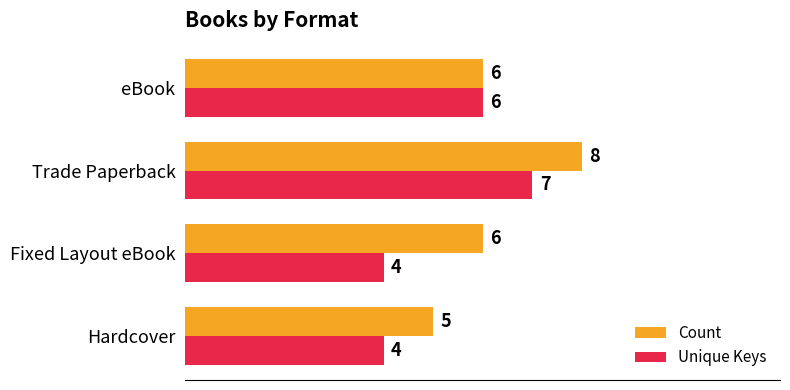

Rank the series by their average value, from lowest to highest.

Unique Keys, Count